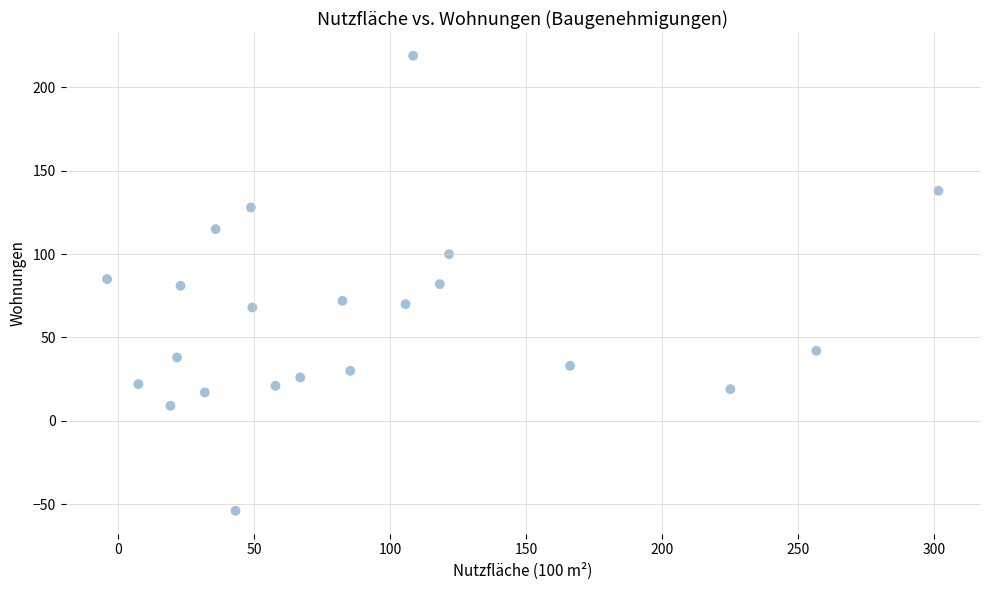

What is the range of Y values (max minus min)?

273